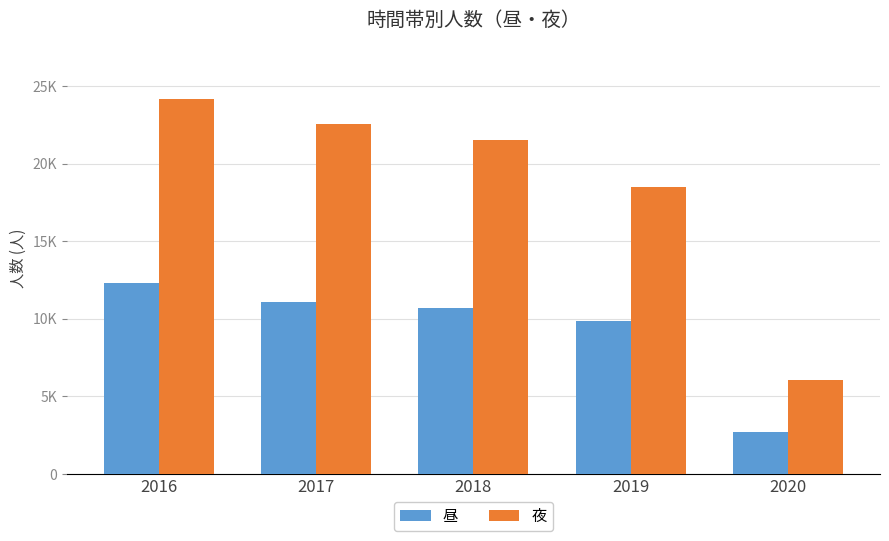

What is the value of the 夜 bar at the 4th from the left?

18470